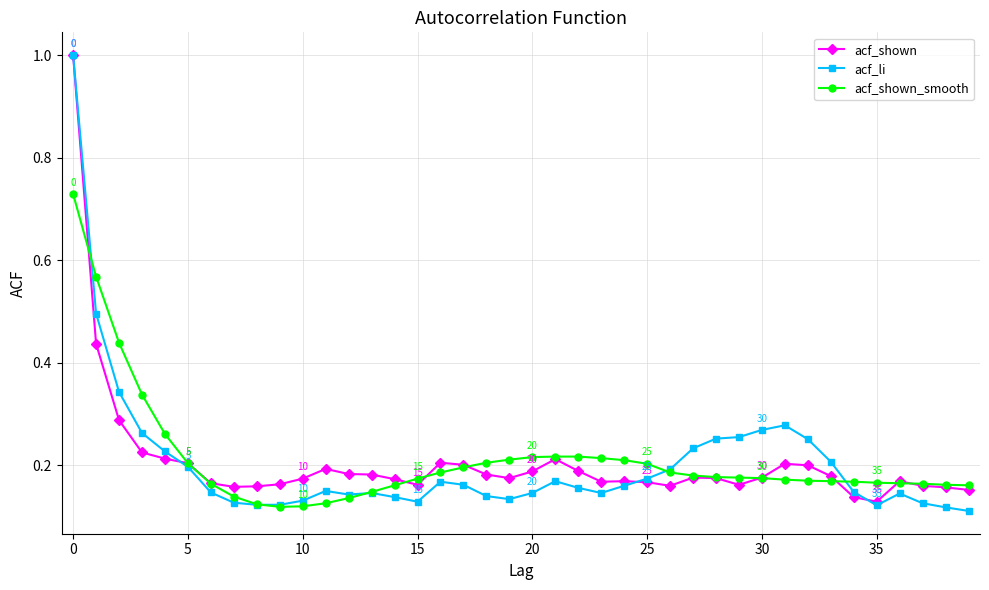

At how many categories does at least one series exceed 0?

40